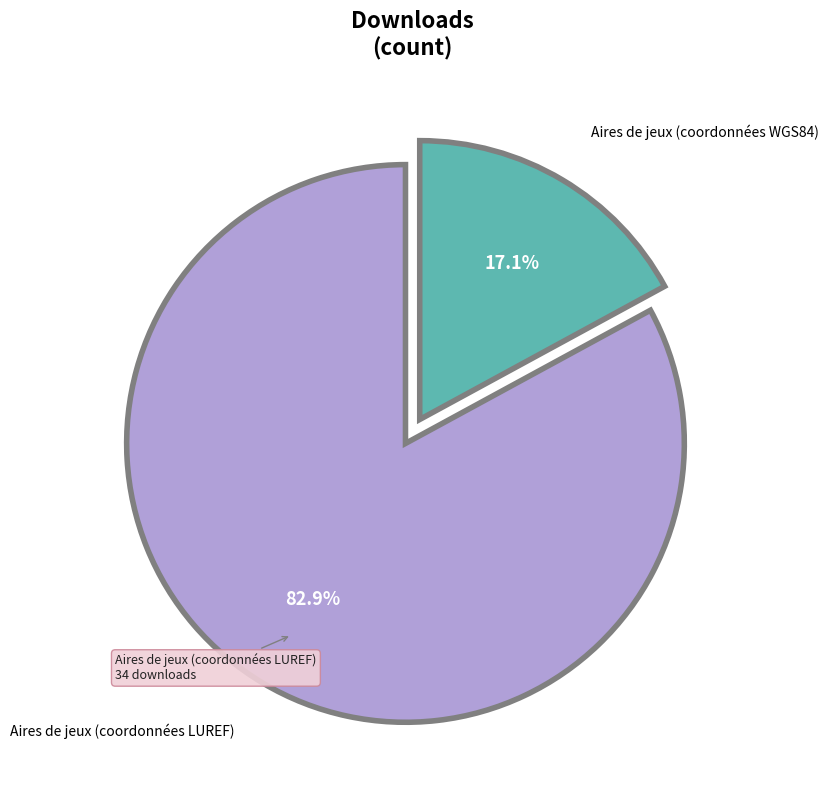

Does any single category account for the majority?

Yes